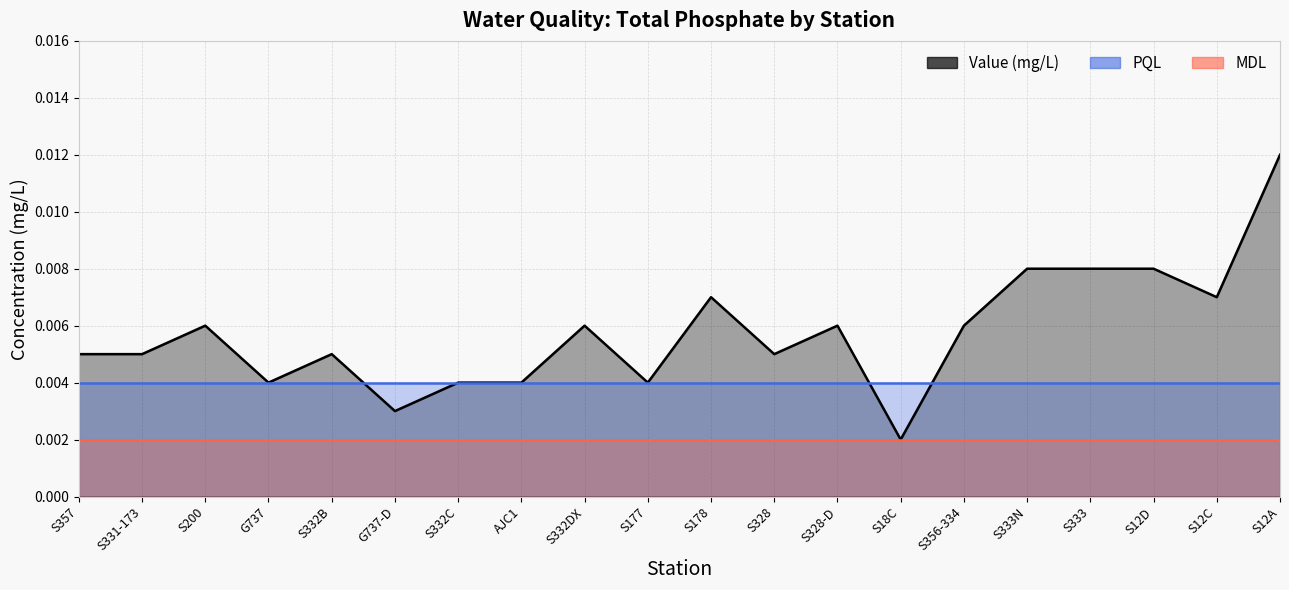

Which series has the largest total across all categories?

Value (mg/L)